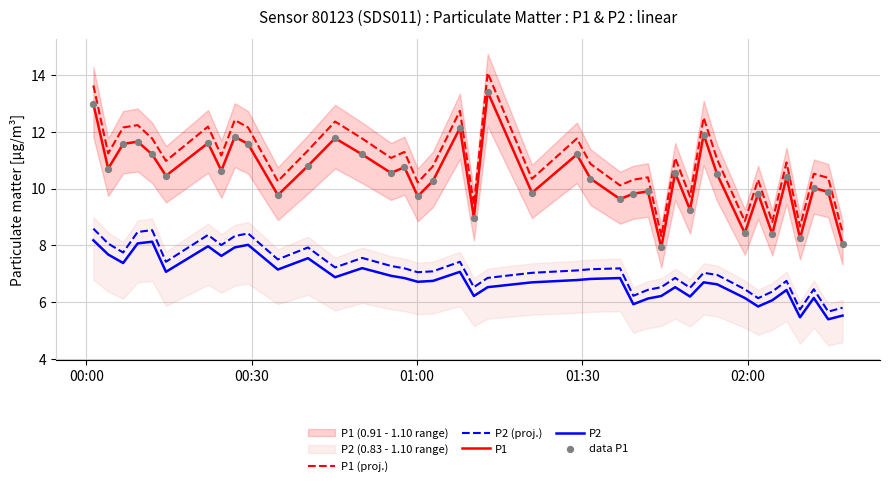

At how many categories does at least one series exceed 7?

40